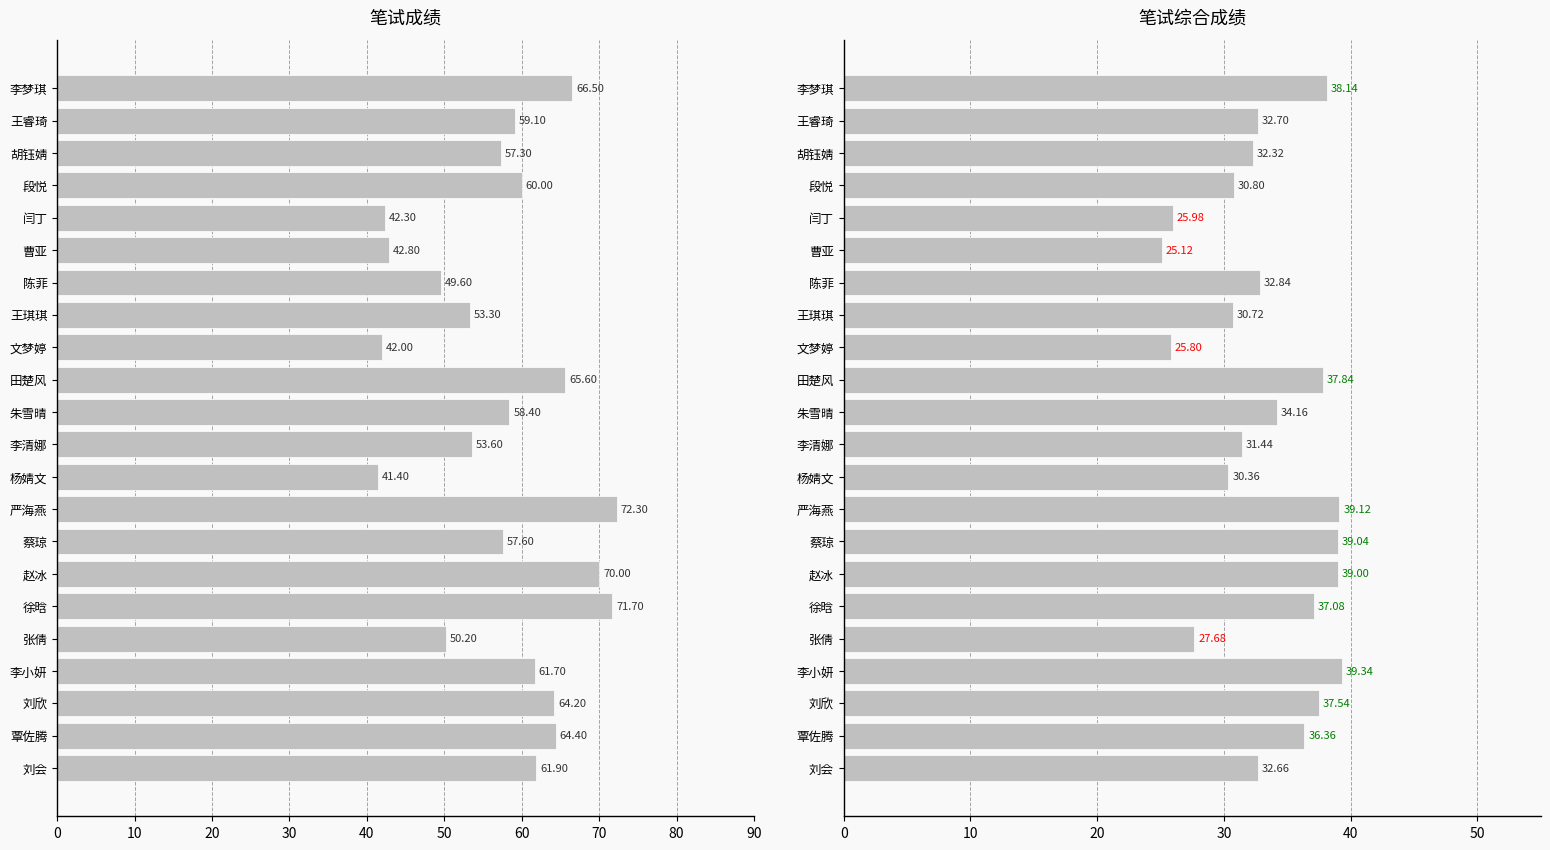

Is the value of 笔试成绩 at 闫丁 greater than the value of 笔试综合成绩 at 张倩?

Yes